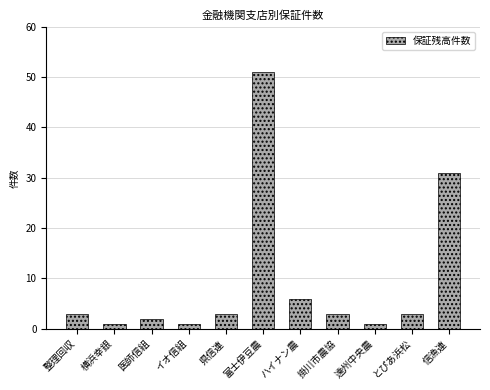

Reading left to right, list all the values displayed in this chart.

整理回収=3	横浜幸銀=1	医師信組=2	イオ信組=1	県信連=3	富士伊豆農=51	ハイナン農=6	掛川市農協=3	遠州中央農=1	とぴあ浜松=3	信漁連=31